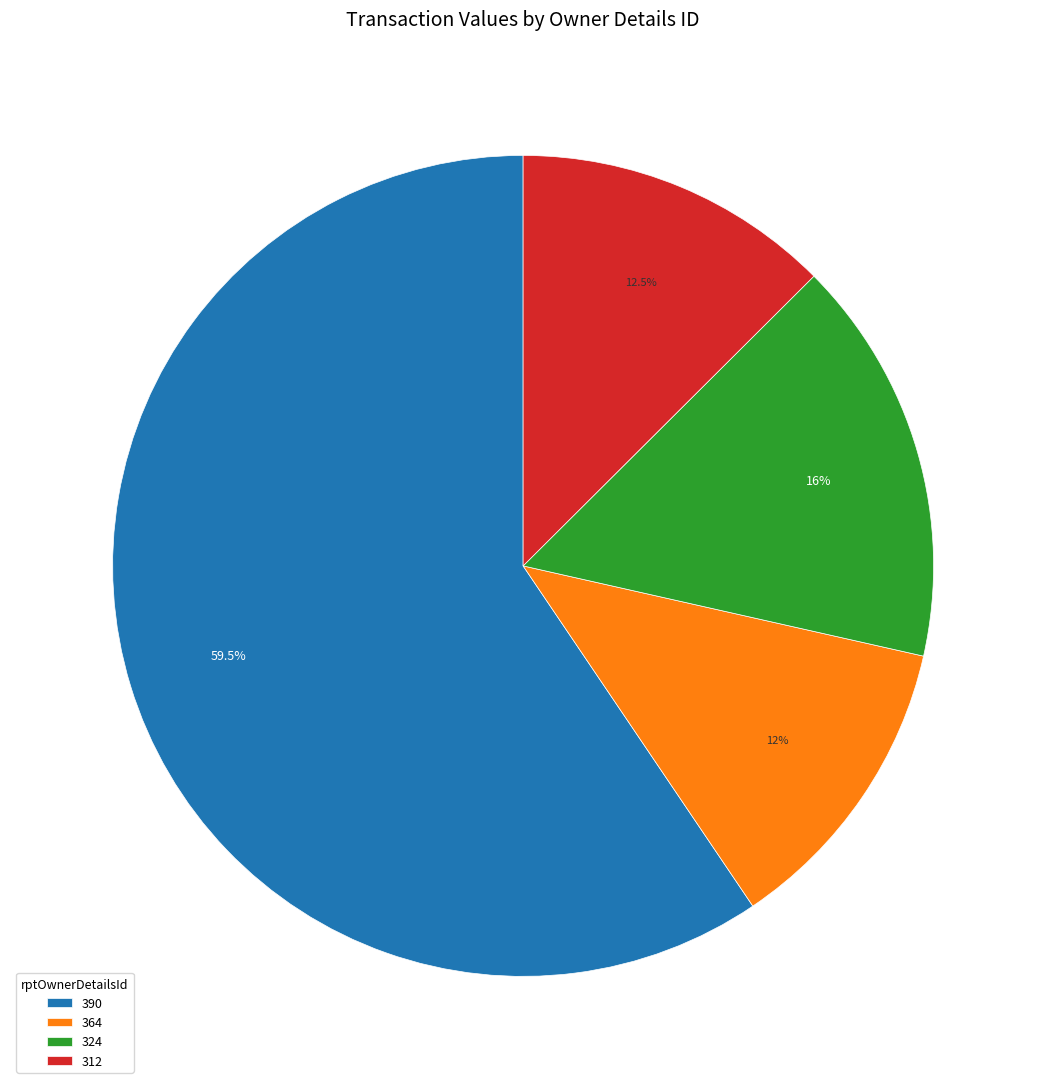

What portion of the pie excludes 312?

87.5%